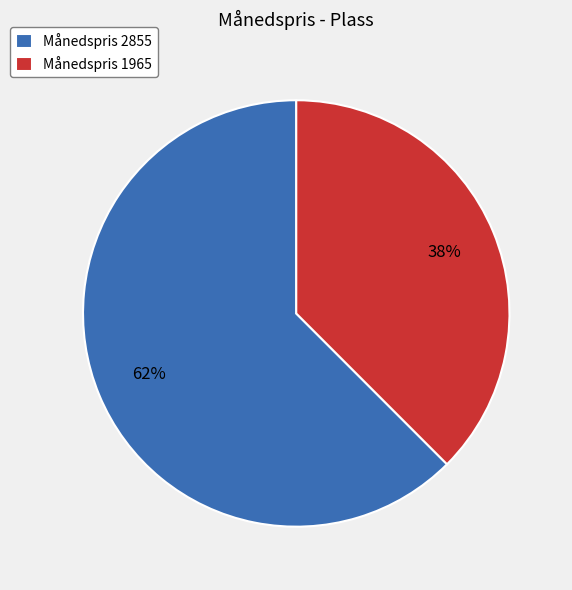

Count the number of slices in the pie.

2